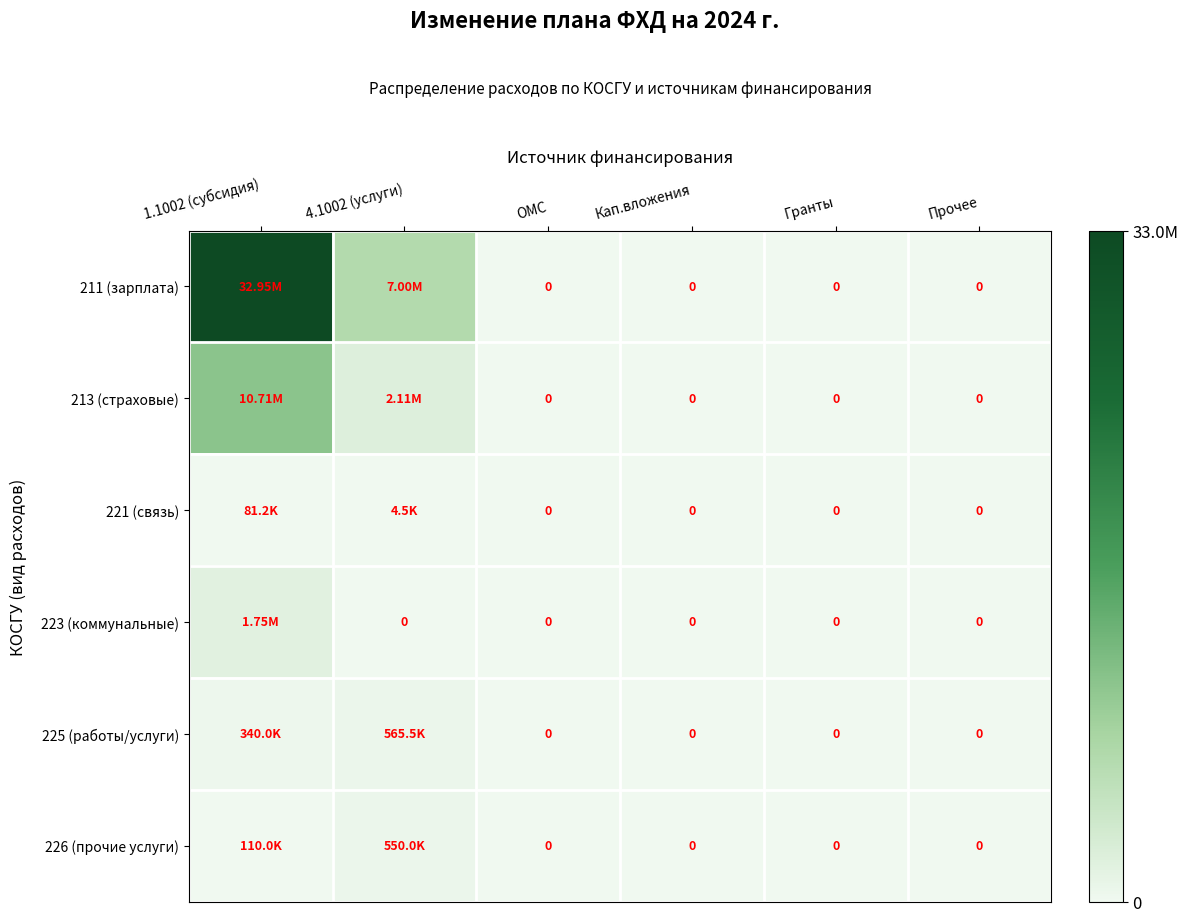

What is the highest value of the 221 (связь) series?

81200.0